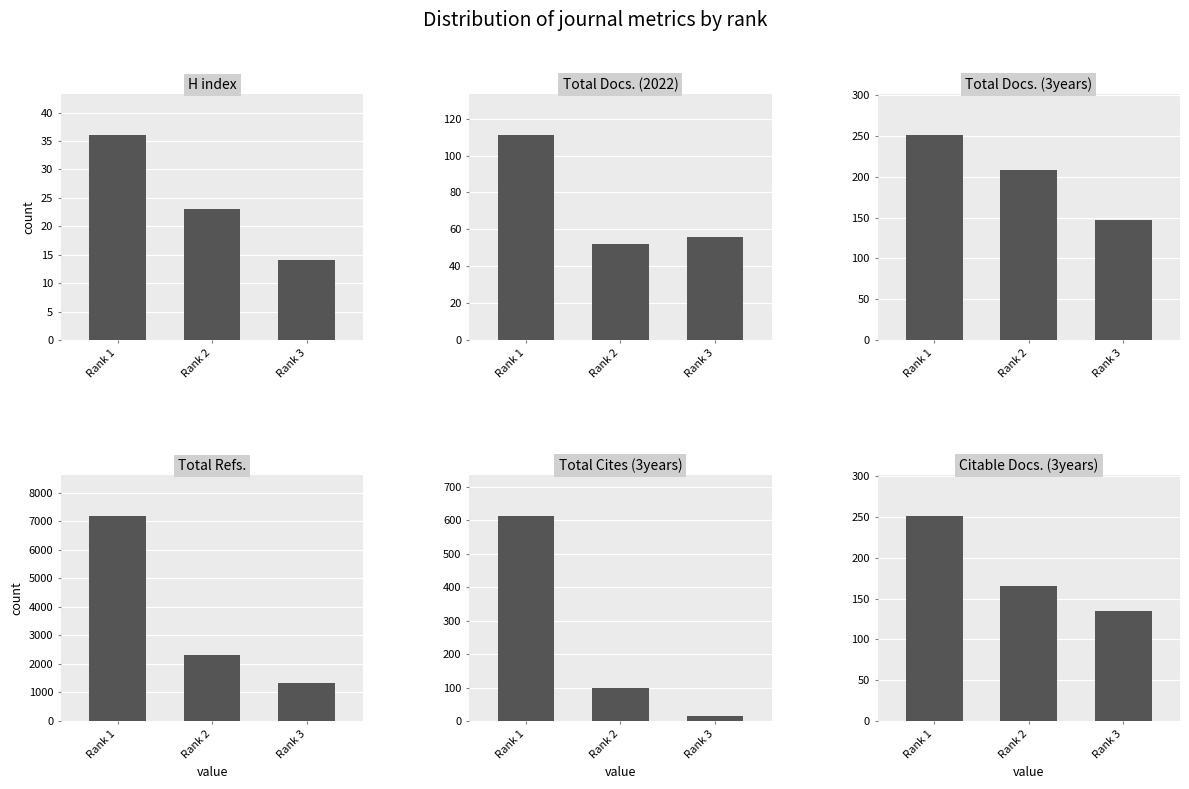

What is the maximum value for H index?

36